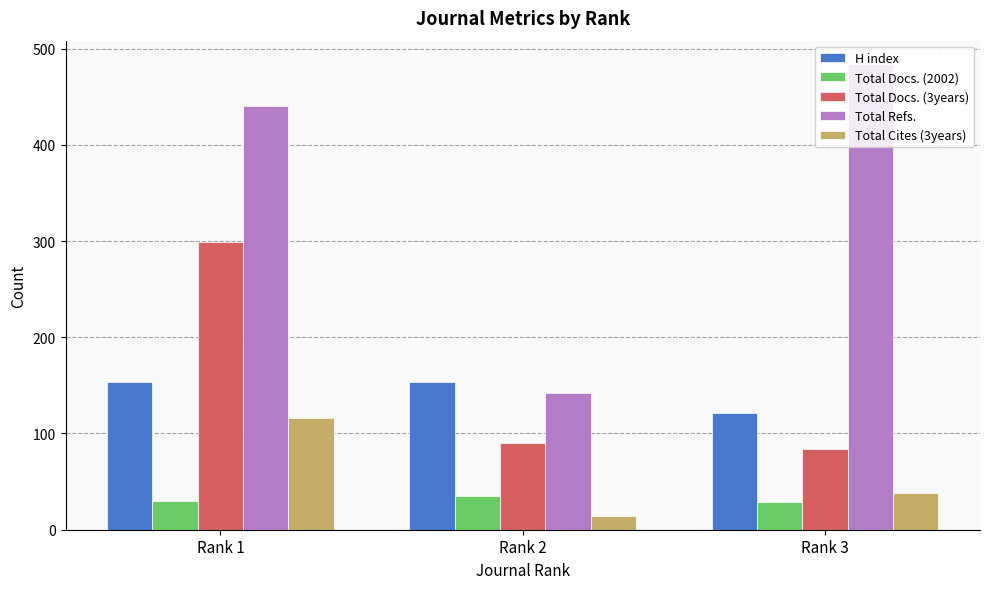

List the series in order of their peak value, lowest first.

Total Docs. (2002), Total Cites (3years), H index, Total Docs. (3years), Total Refs.